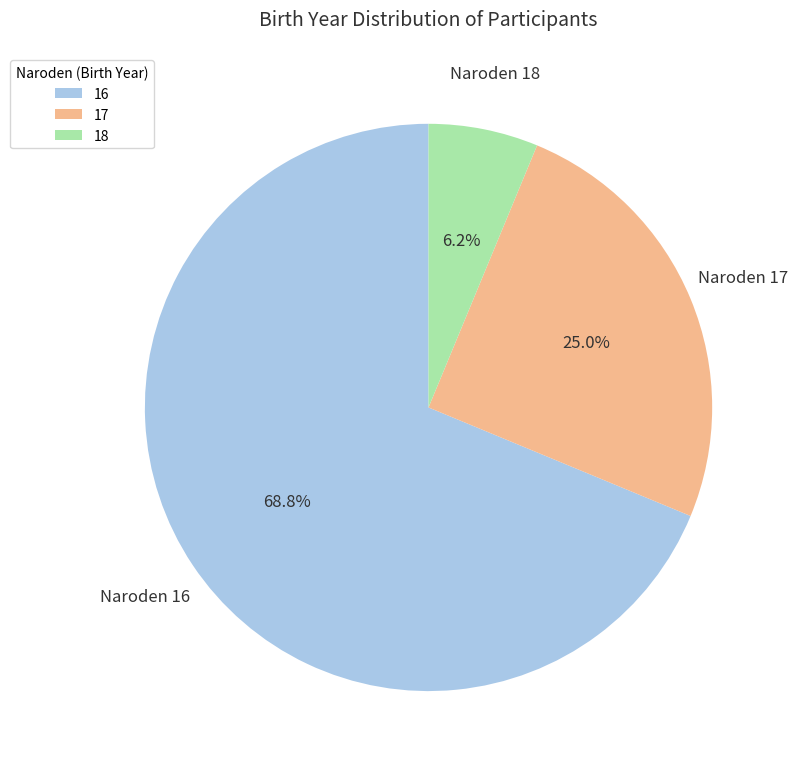

Rank the categories by value from highest to lowest.

16, 17, 18